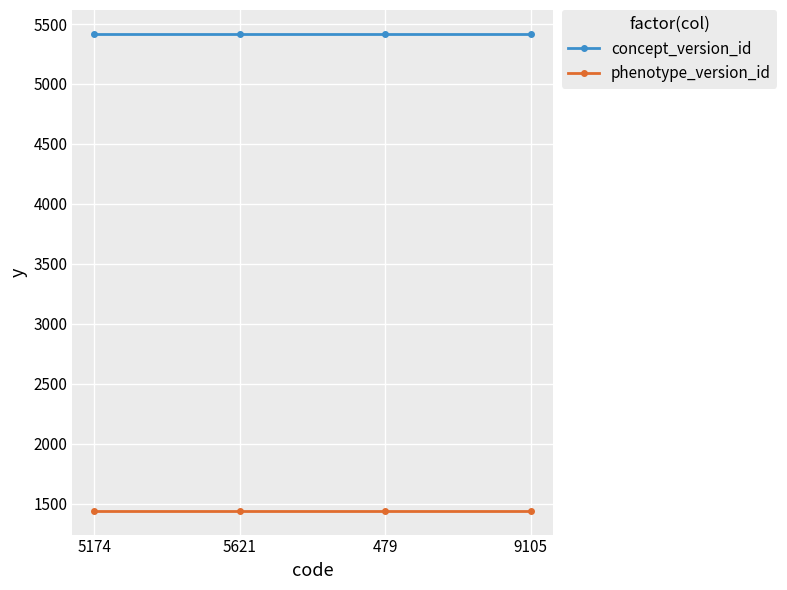

What is the difference between the highest and lowest values at 5621?

3978